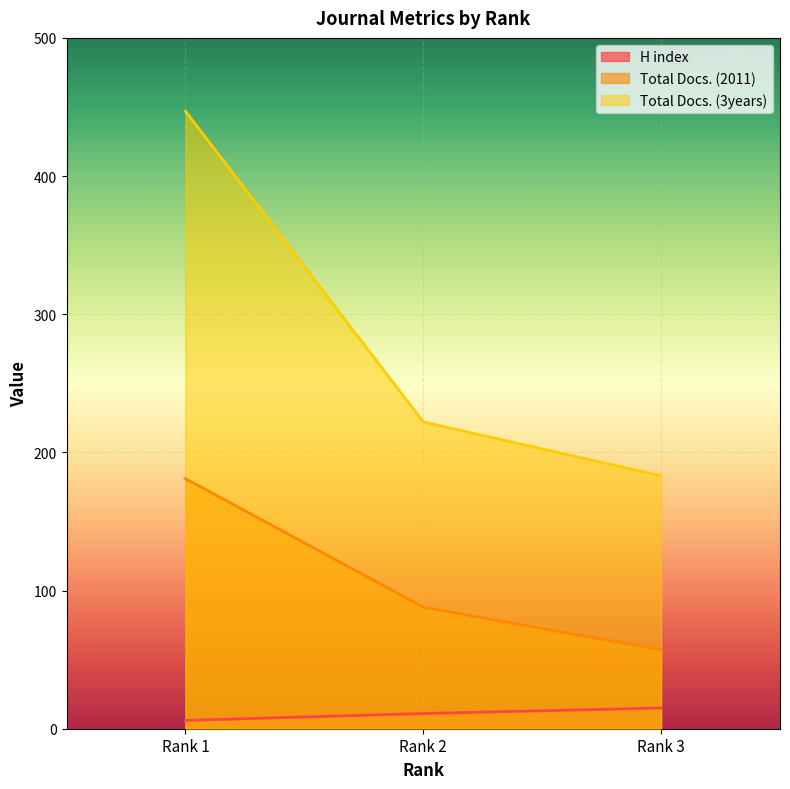

At which label does Total Docs. (3years) first exceed 222?

Rank 1